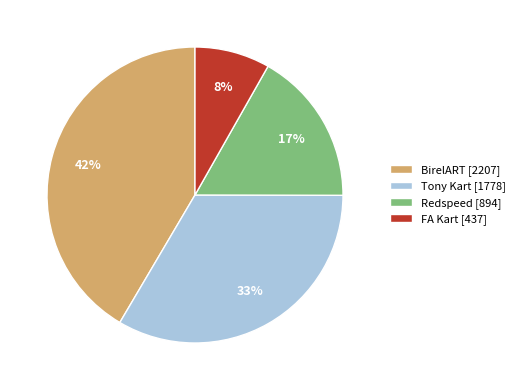

Count the number of slices in the pie.

4